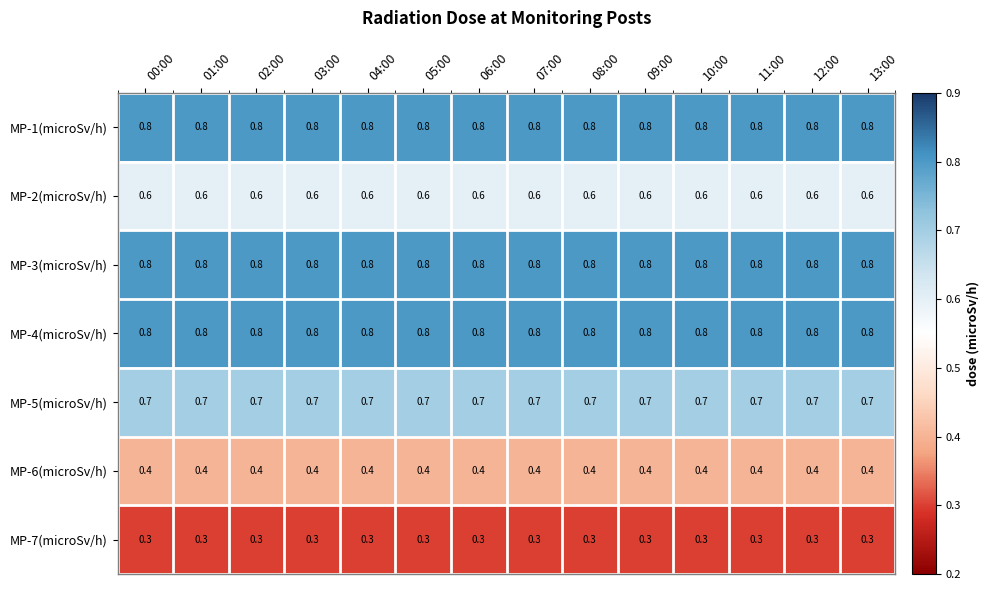

What is the average value of the MP-4(microSv/h) series?

0.8